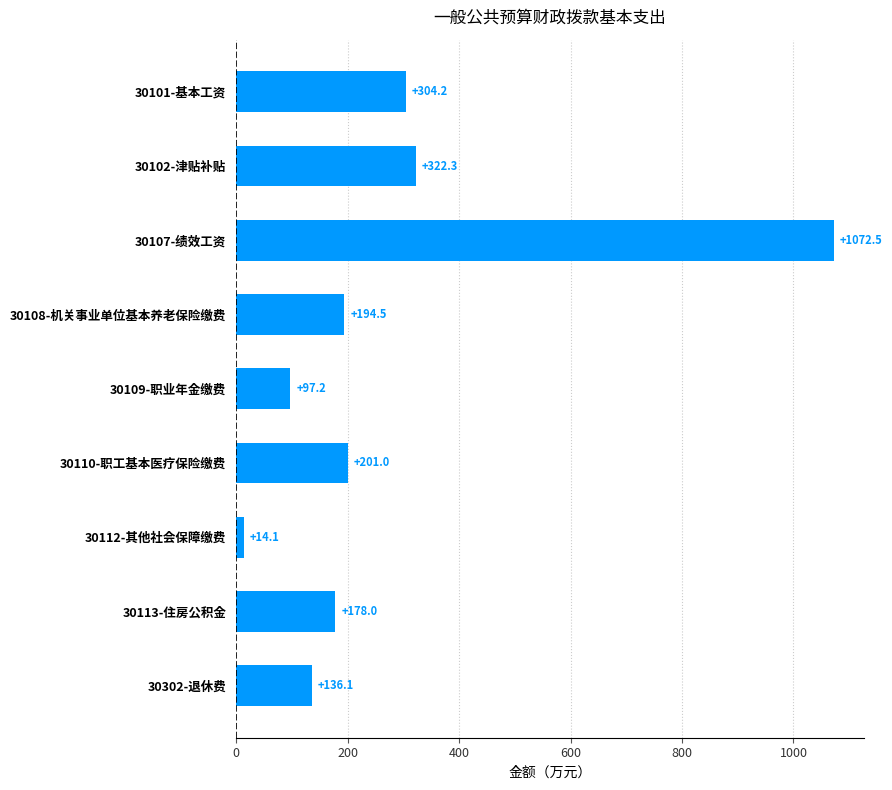

Reading top to bottom, list all the values displayed in this chart.

30101-基本工资=304.2	30102-津贴补贴=322.3	30107-绩效工资=1072.5	30108-机关事业单位基本养老保险缴费=194.5	30109-职业年金缴费=97.2	30110-职工基本医疗保险缴费=201.0	30112-其他社会保障缴费=14.1	30113-住房公积金=178.0	30302-退休费=136.1